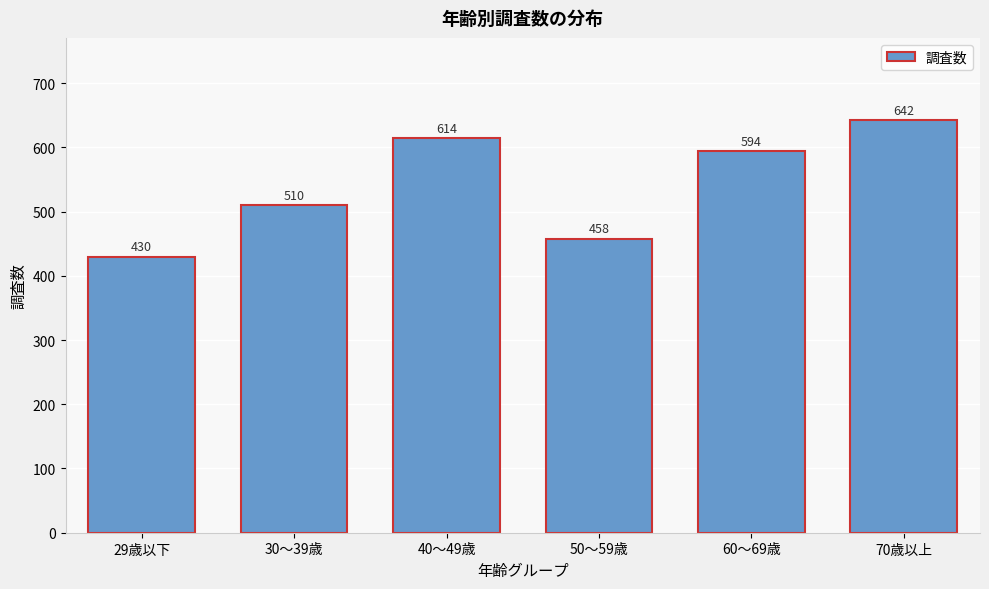

Reading right to left, list all the values displayed in this chart.

70歳以上=642	60～69歳=594	50～59歳=458	40～49歳=614	30～39歳=510	29歳以下=430